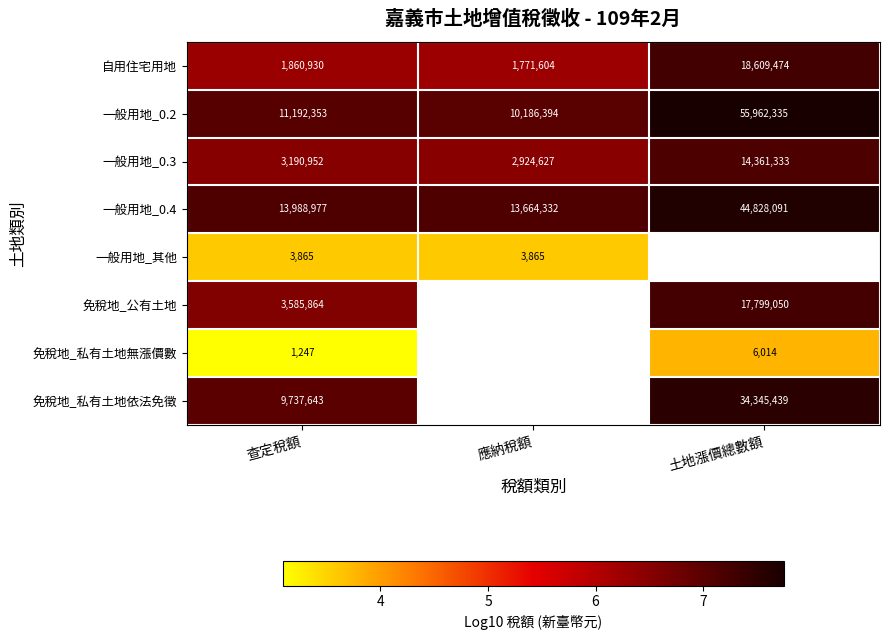

The value of 一般用地_0.4 at 查定稅額 is 4.2. True or false?

False